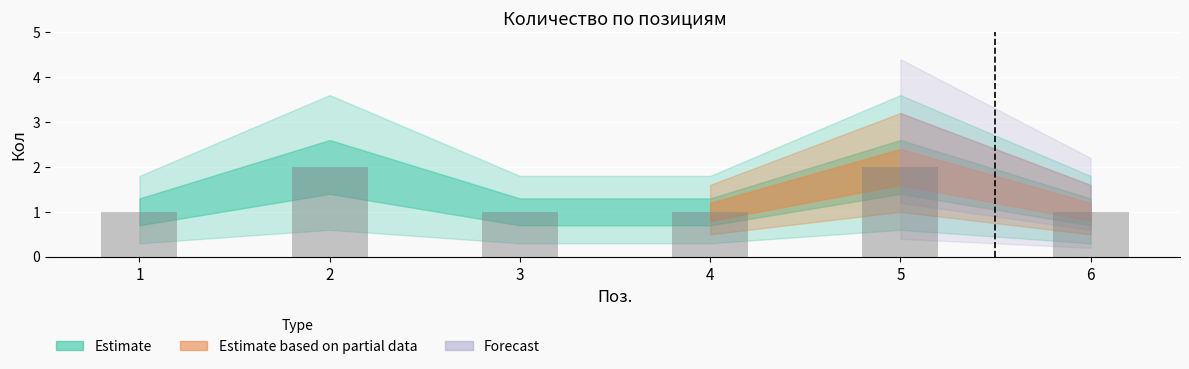

What is the value of the 1st bar from the left?

1